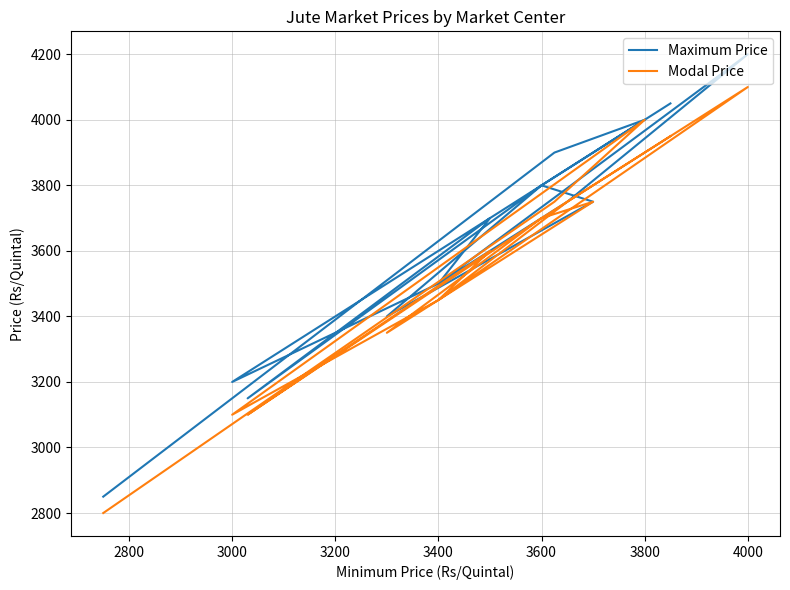

What is the minimum value for Modal Price?

2800